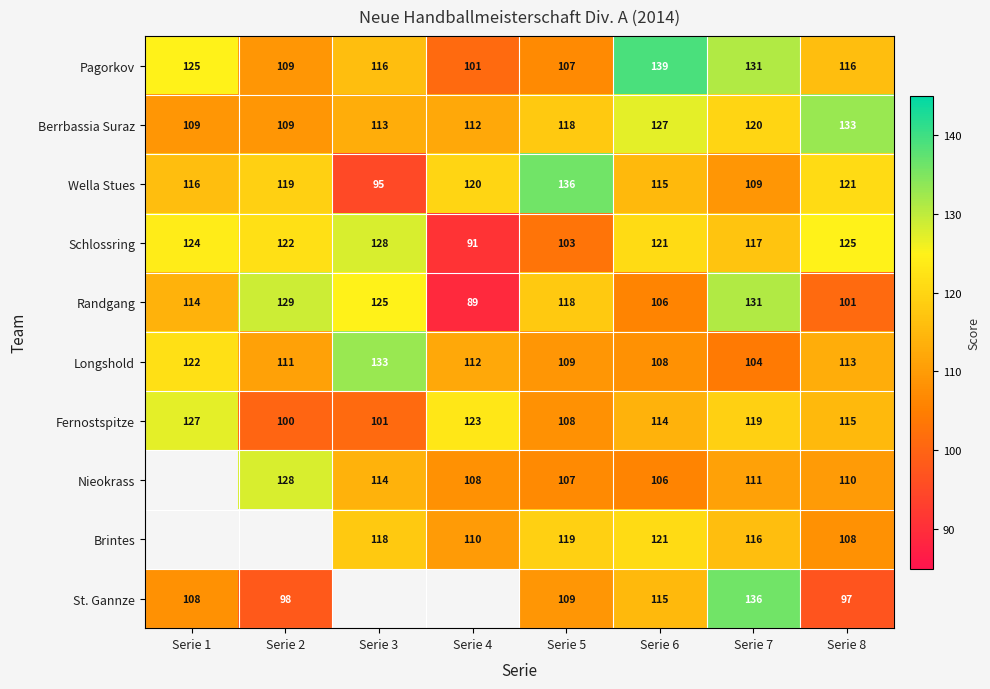

What is the difference between the highest and lowest values at Serie 5?

33